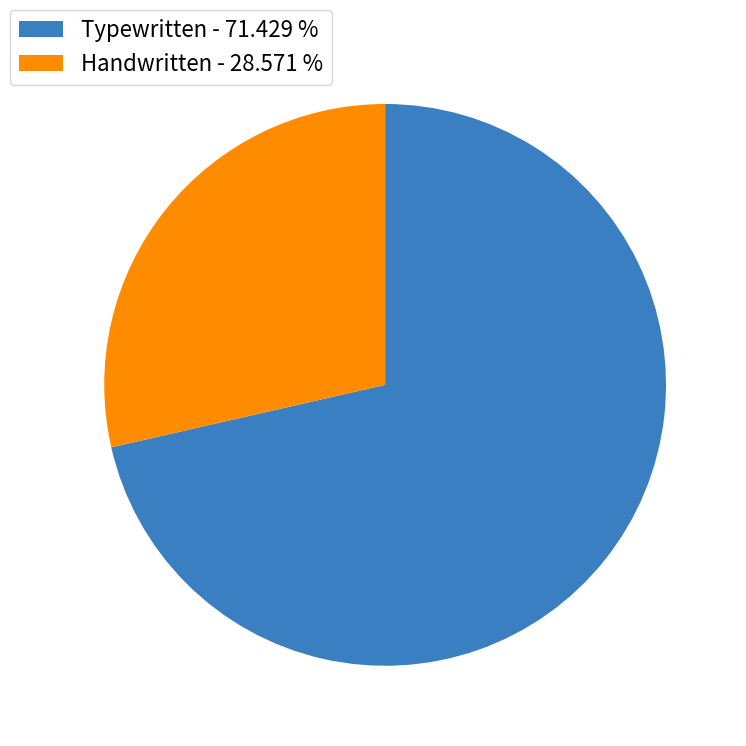

Does Handwritten - 28.571 % represent more than half of the total?

No